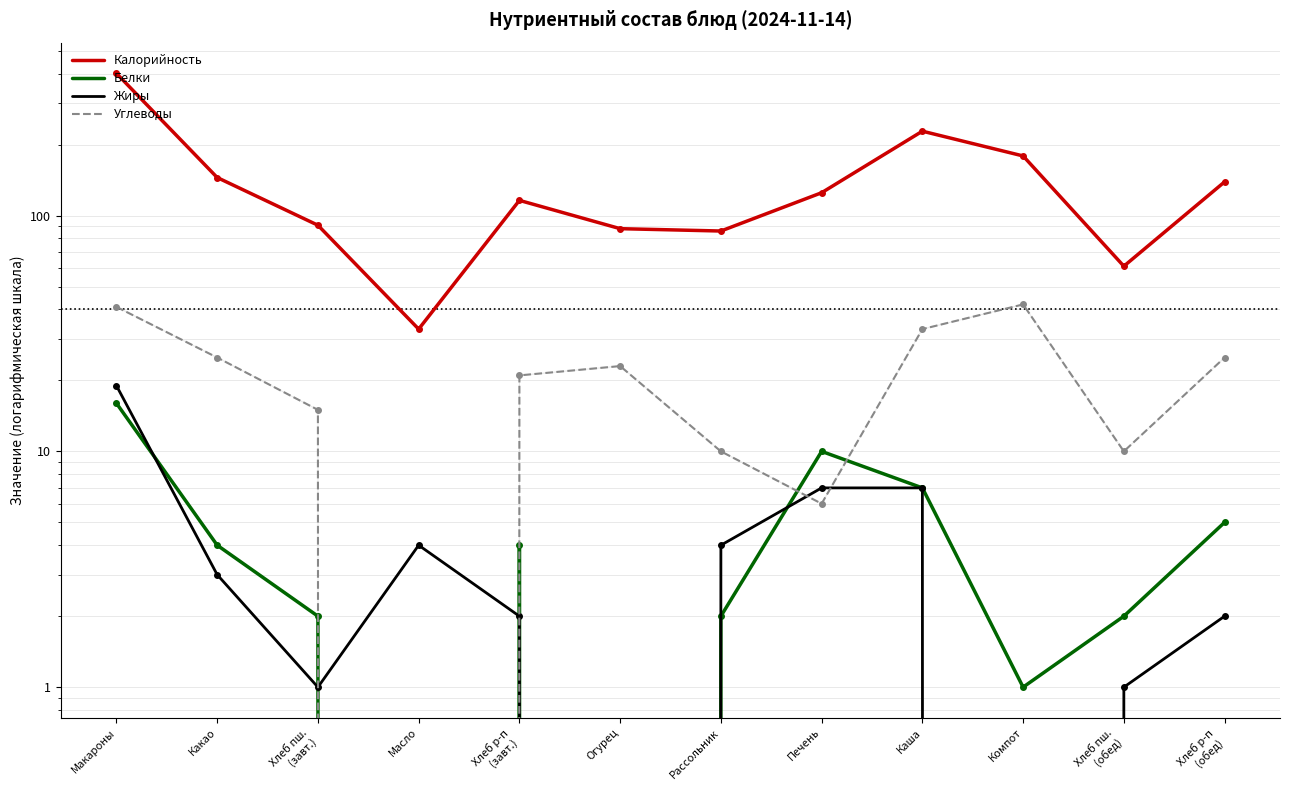

What position from the left is Какао?

2